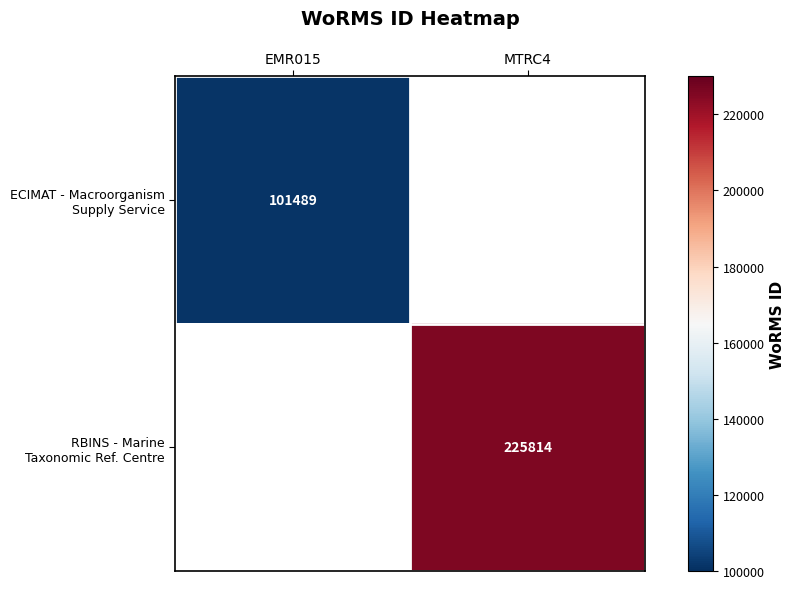

Which series has the largest range (max minus min)?

ECIMAT - Macroorganism Supply Service